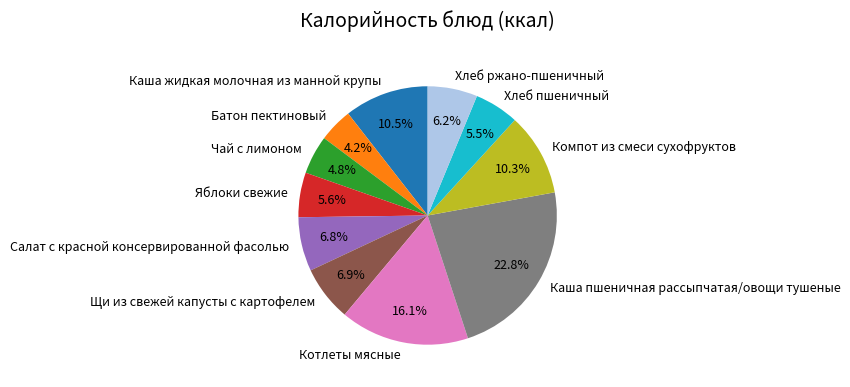

Which category has the smallest portion of the pie?

Батон пектиновый